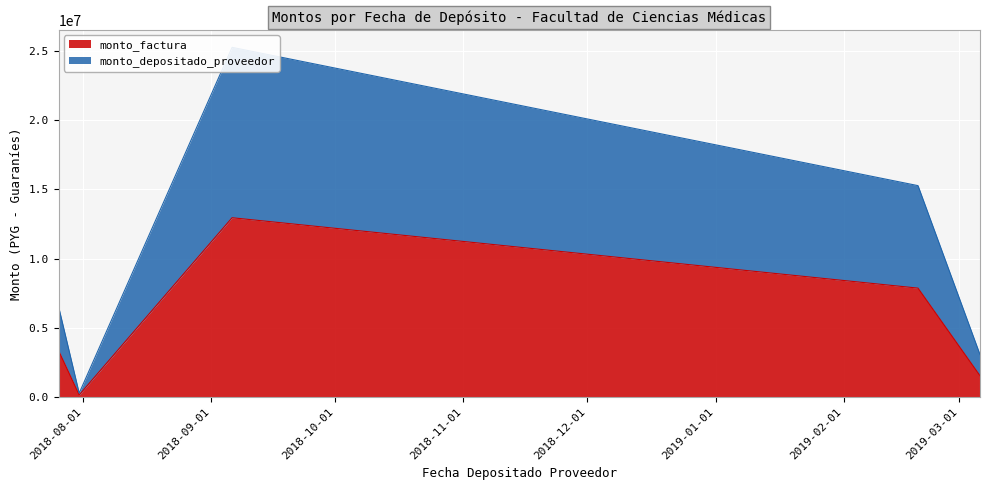

Rank the series by their average value, from highest to lowest.

monto_depositado_proveedor, monto_factura